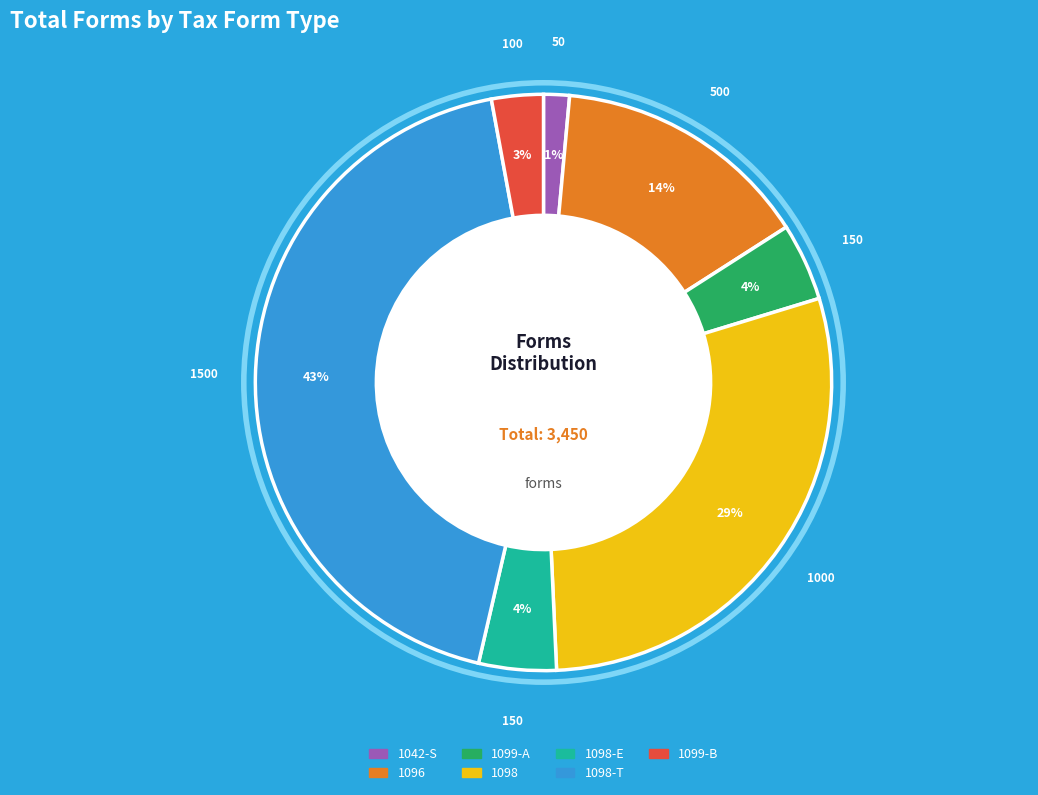

To the nearest percent, what is the combined percentage of 1098-T and 1096?

58%